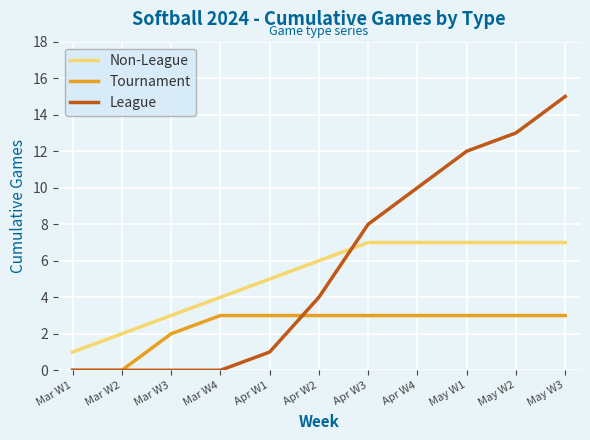

Reading left to right, what are all the values shown in this chart?

Non-League: Mar W1=1	Mar W2=2	Mar W3=3	Mar W4=4	Apr W1=5	Apr W2=6	Apr W3=7	Apr W4=7	May W1=7	May W2=7	May W3=7
Tournament: Mar W1=0	Mar W2=0	Mar W3=2	Mar W4=3	Apr W1=3	Apr W2=3	Apr W3=3	Apr W4=3	May W1=3	May W2=3	May W3=3
League: Mar W1=0	Mar W2=0	Mar W3=0	Mar W4=0	Apr W1=1	Apr W2=4	Apr W3=8	Apr W4=10	May W1=12	May W2=13	May W3=15